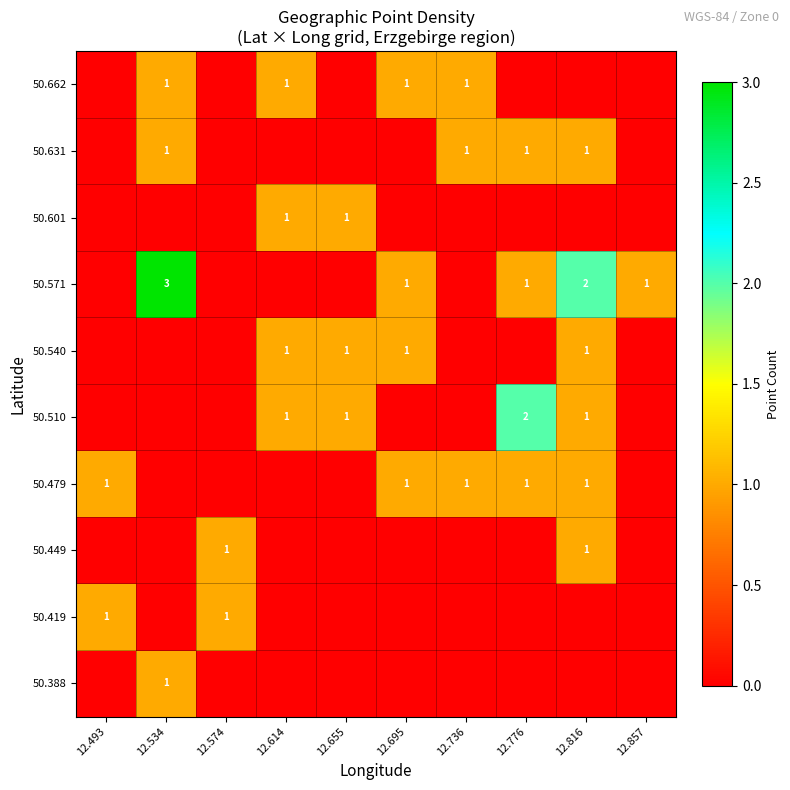

The 50.601 series shows 0 at 12.614. True or false?

False